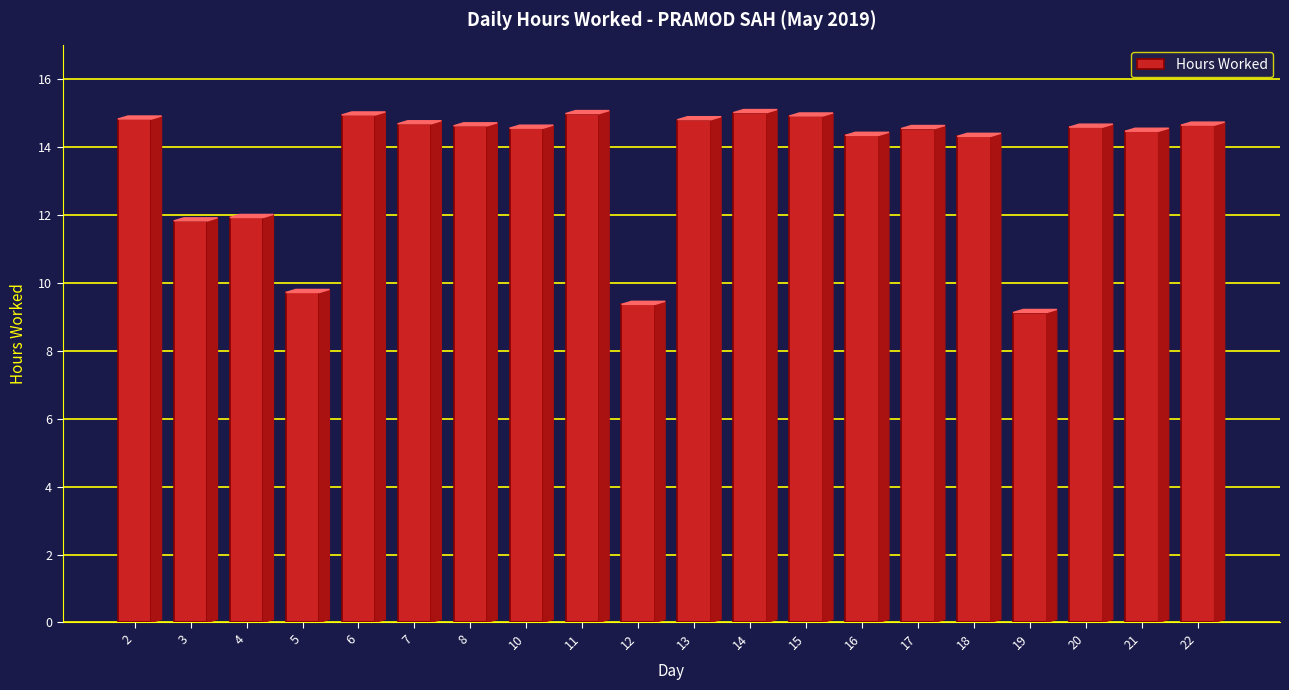

What is the value of the 11th bar from the left?

14.8